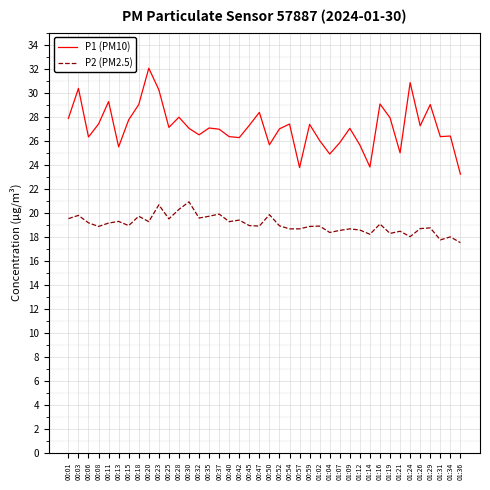

Is this an area chart (filled region under the line)?

No